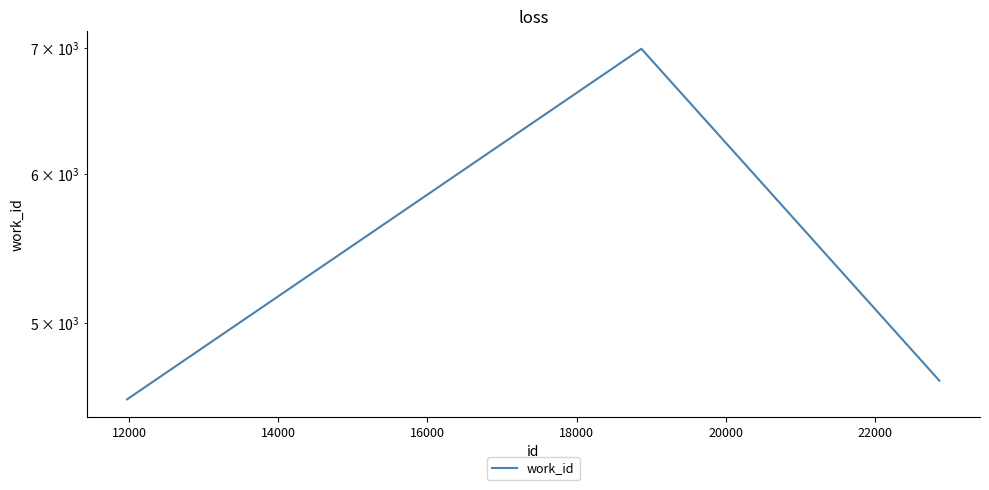

What is the sum of all values?

16210